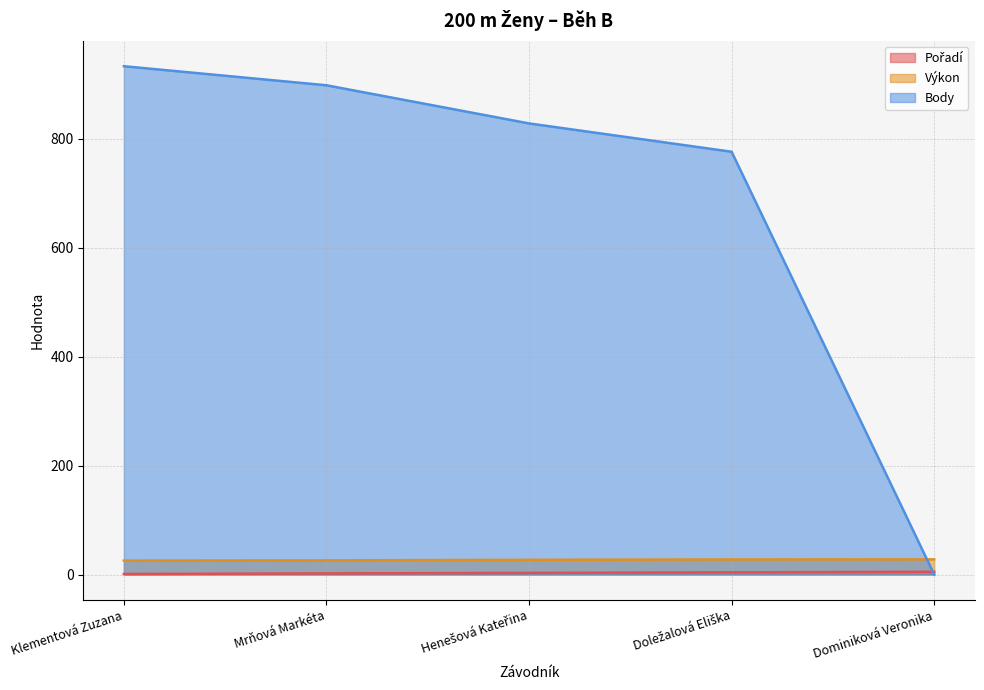

What is the label of the 3rd point from the right?

Henešová Kateřina